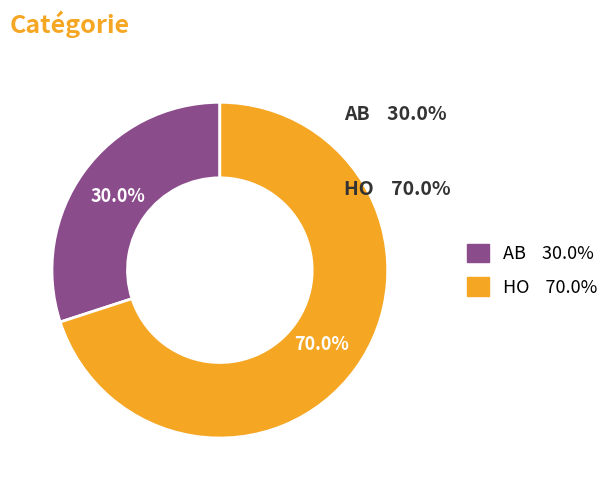

Combined, what portion of the pie is AB and HO?

100.0%